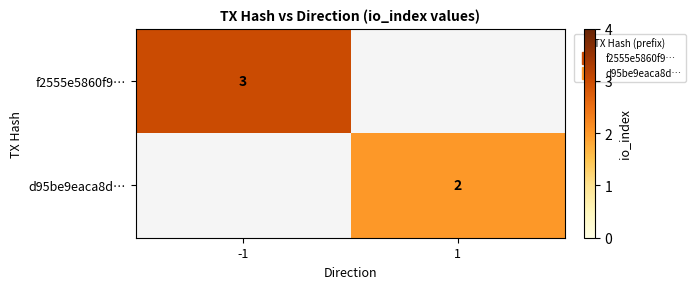

Is it true that d95be9eaca8d… equals 0 at -1?

True